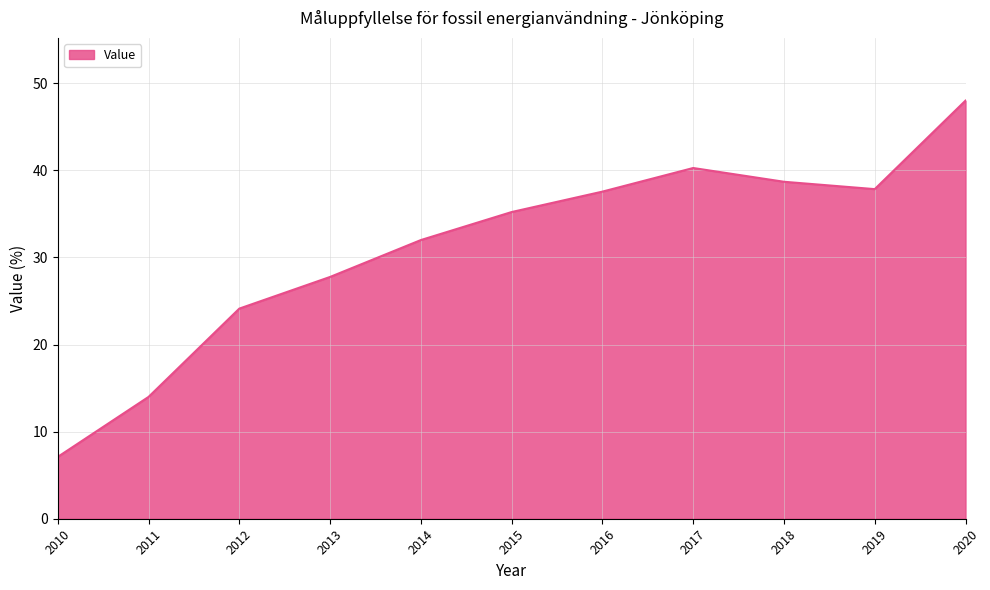

Approximately how many times larger is the value at 2014 compared to 2013?

1.2